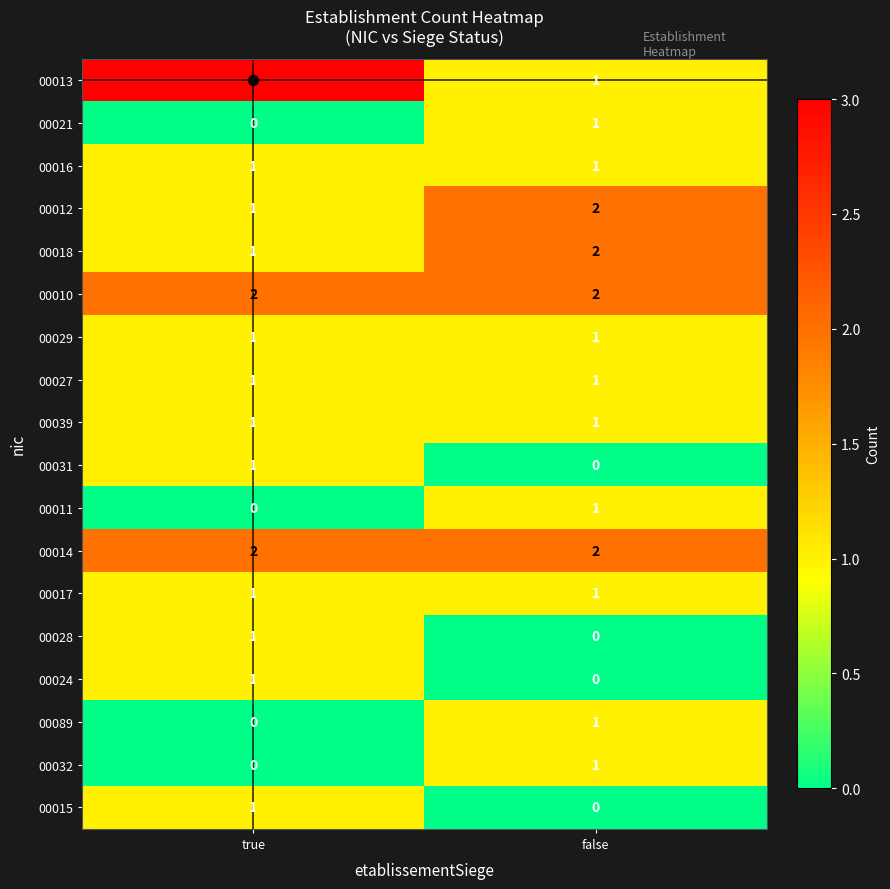

The 00028 series shows 1 at true. True or false?

True